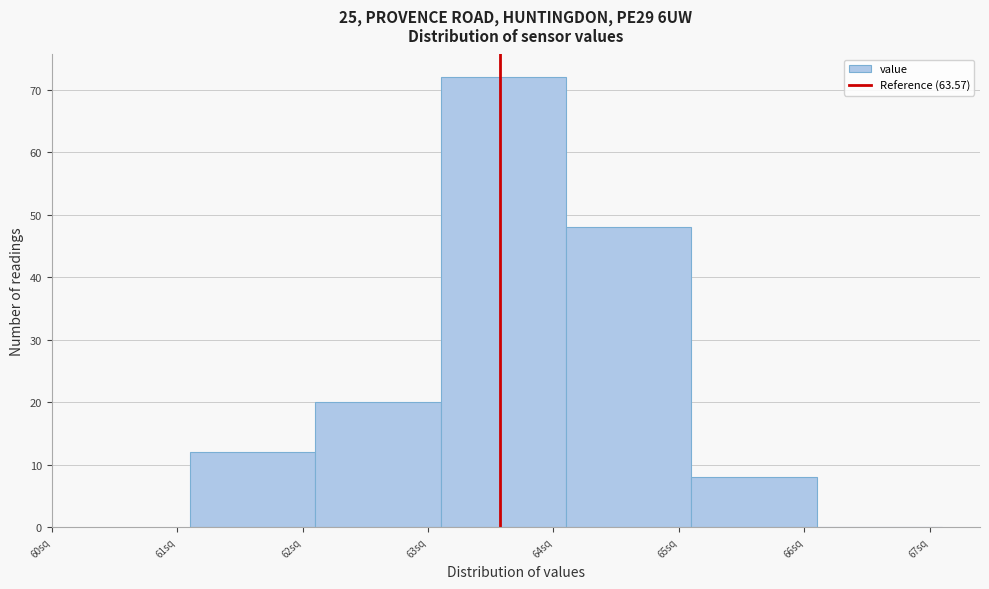

What is the height of the bar covering 64.1 to 65.1 on the x-axis? The values are not printed on the chart, so give them approximately, as read against the axis.

48